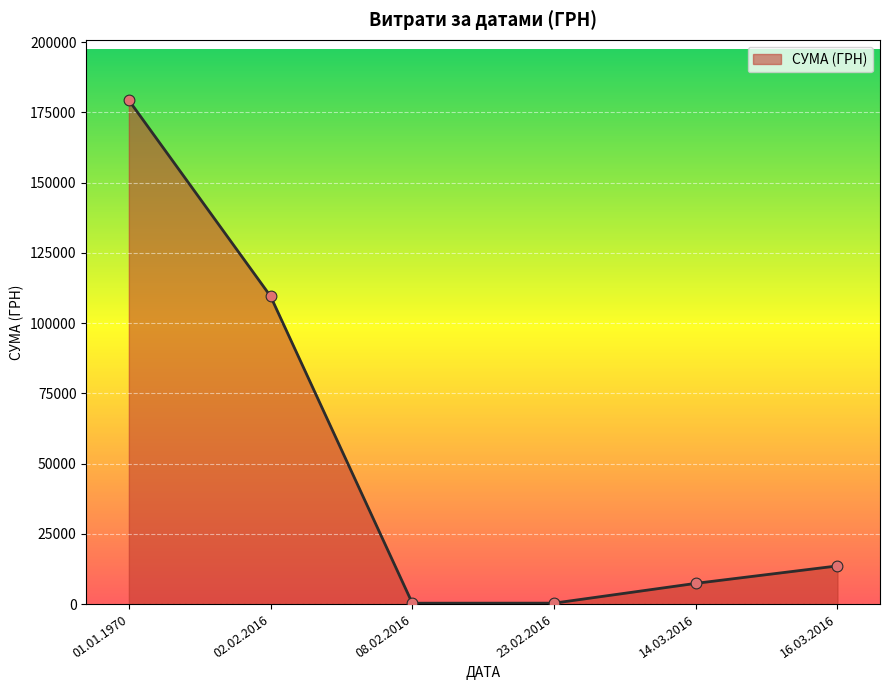

What is the change in value from 14.03.2016 to 16.03.2016?

+6214.2